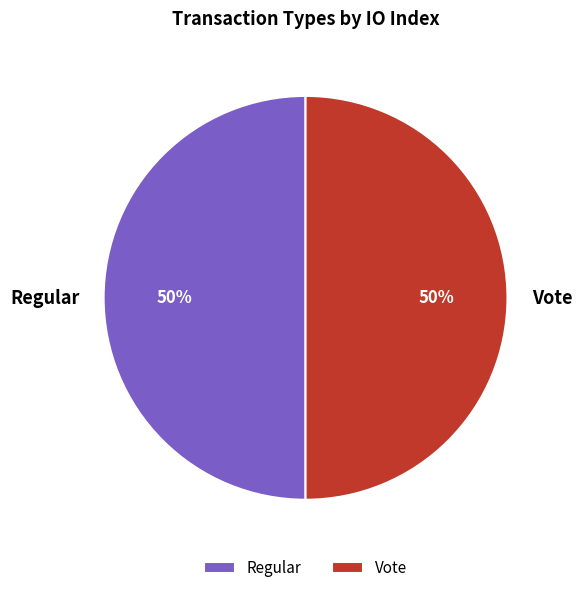

To the nearest percent, what is the average slice percentage?

50%